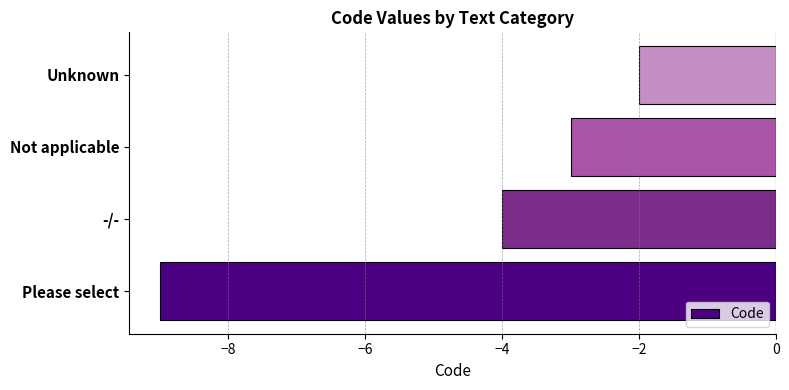

What is the average value?

-4